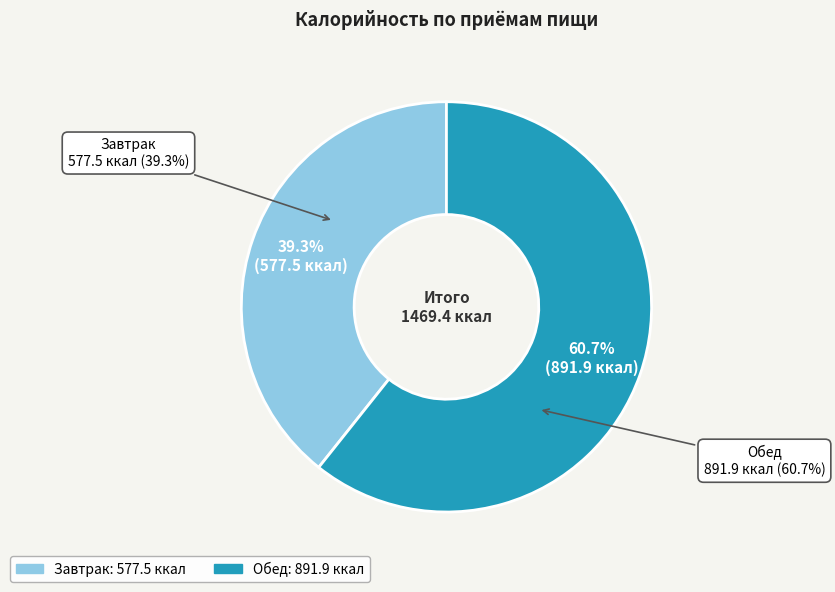

What percentage is the Завтрак slice, to the nearest percent?

39%